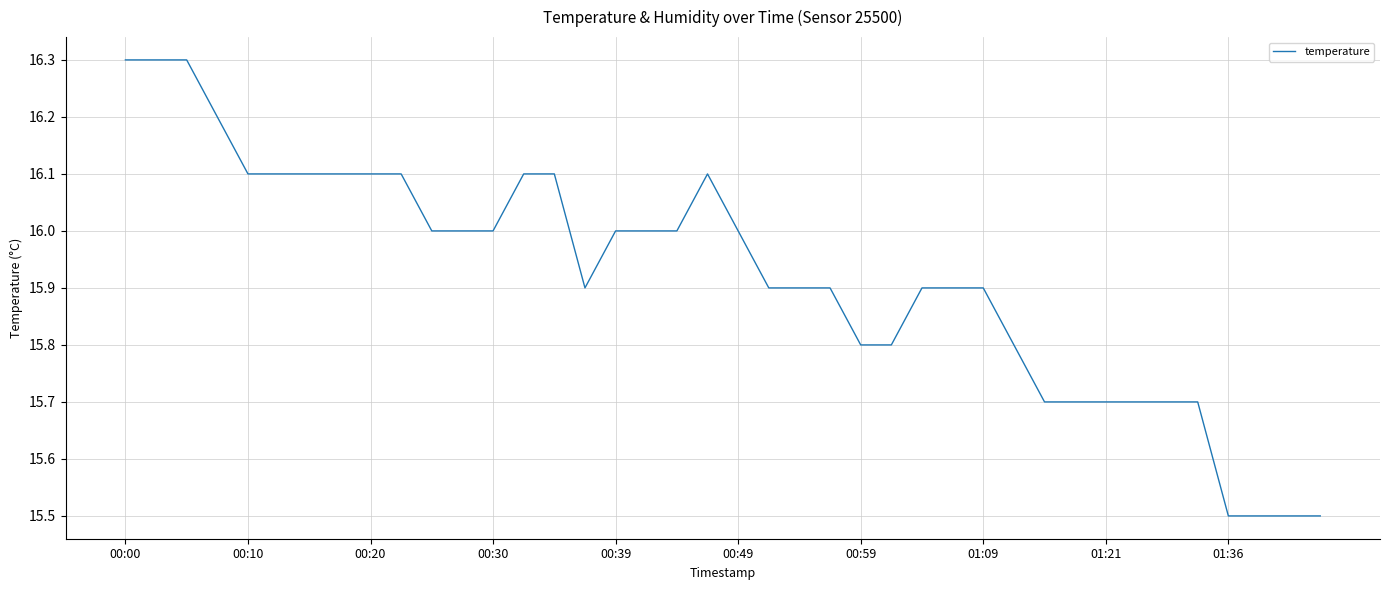

What is the difference between the maximum and minimum values?

0.8